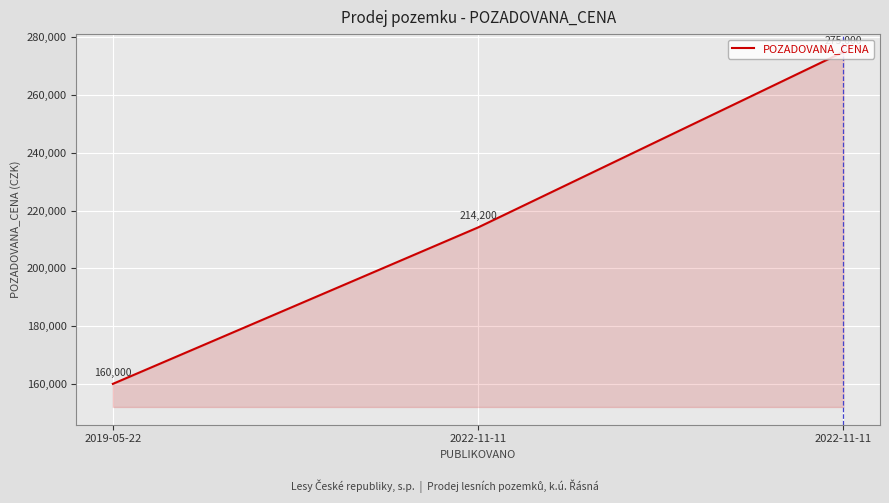

What is the sum of all values?

649200